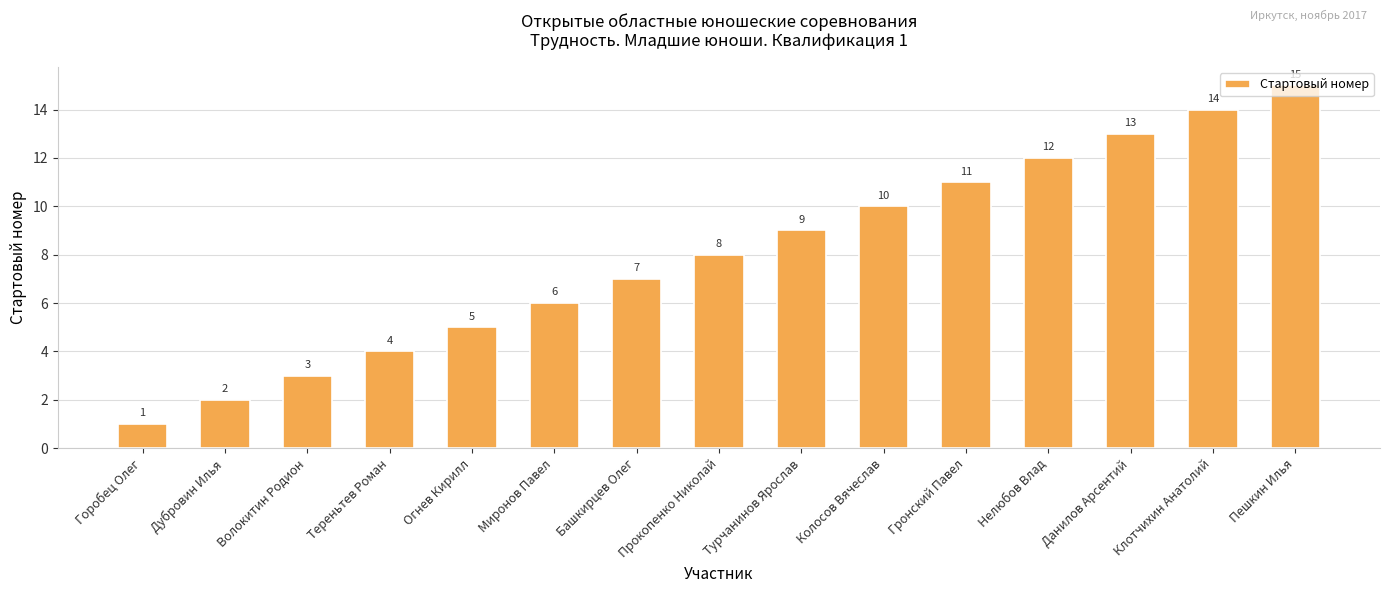

Where is the data nearest to the value 8?

Прокопенко Николай